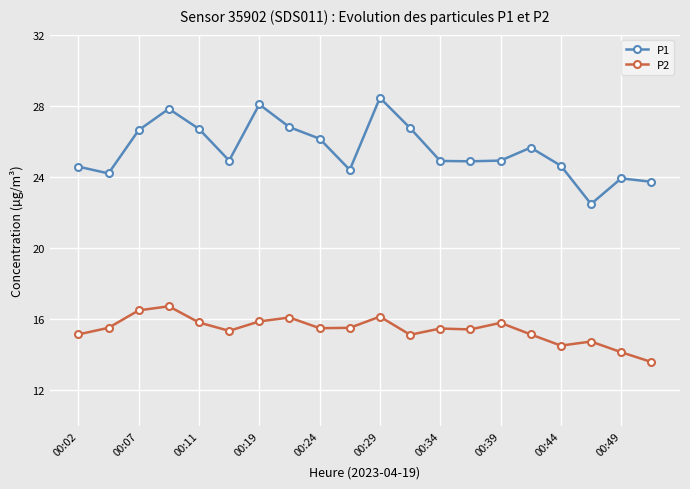

Which series has the largest total across all categories?

P1